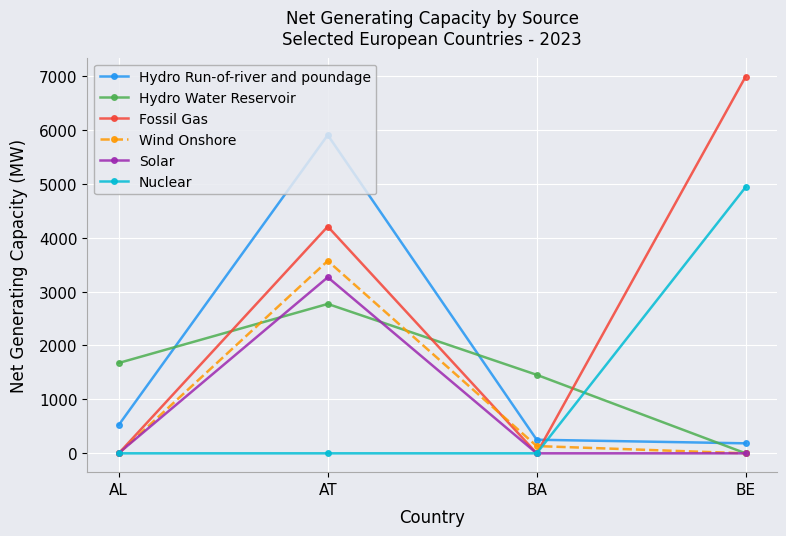

What is the label of the 2nd point from the left?

AT